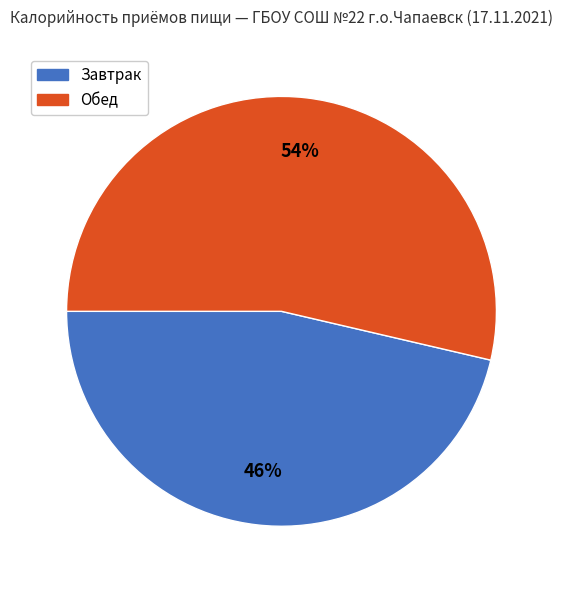

Is it true that Завтрак is 56% of the pie?

False